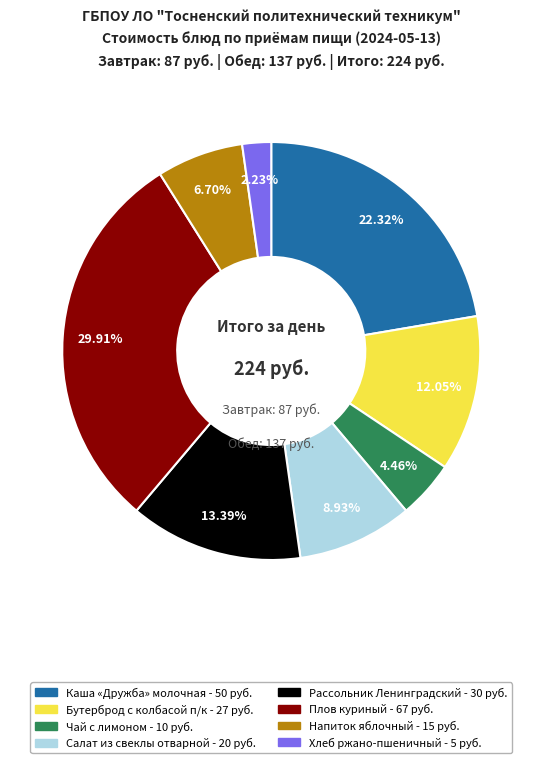

Does any single category account for the majority?

No